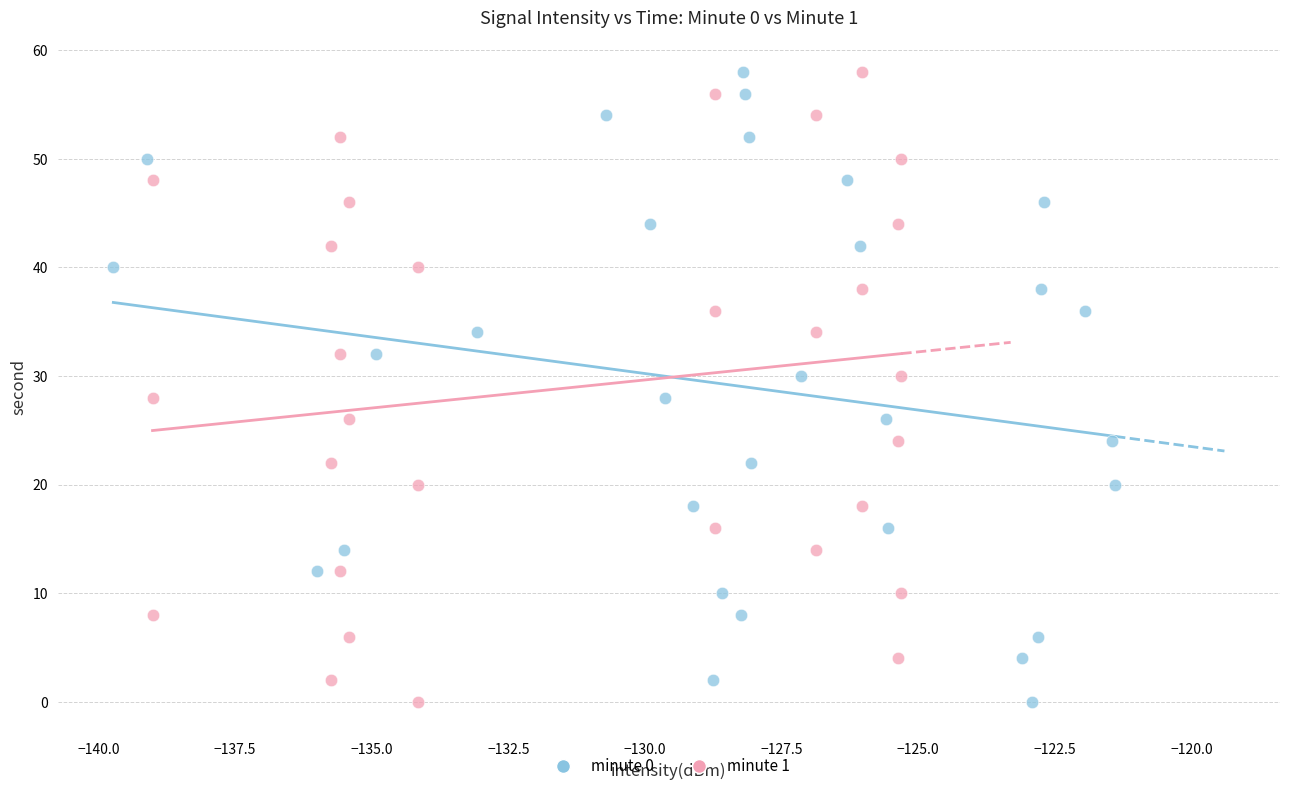

What are all the series names shown in the legend?

minute 0, minute 1